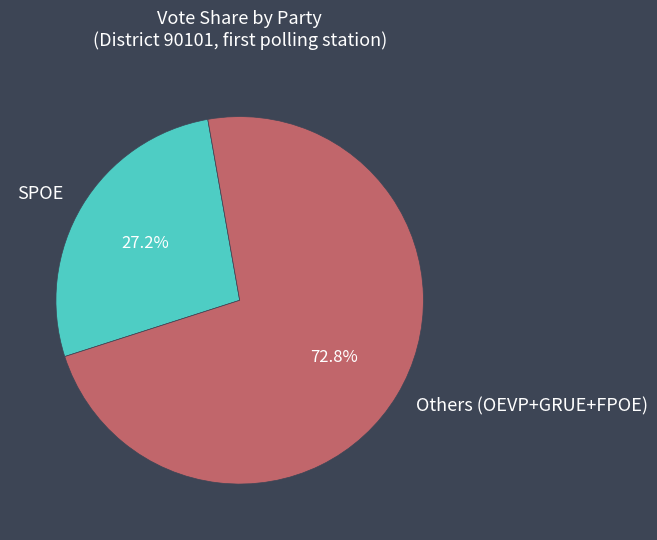

What is the largest slice in the pie chart?

Others (OEVP+GRUE+FPOE)